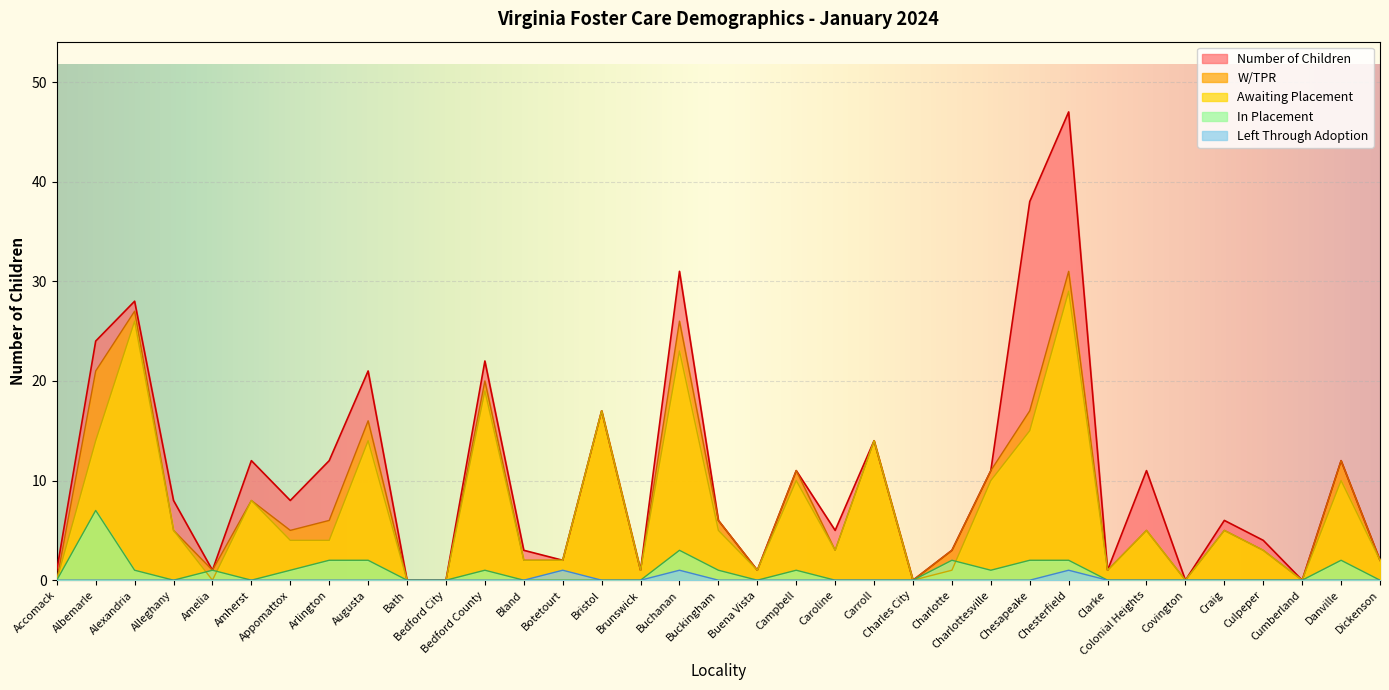

How many lines are shown in the chart?

5